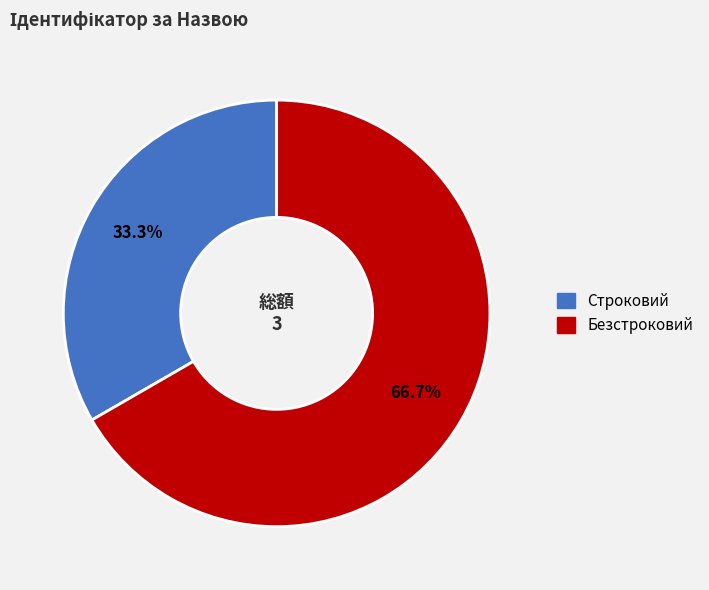

What portion of the pie excludes Строковий?

66.7%